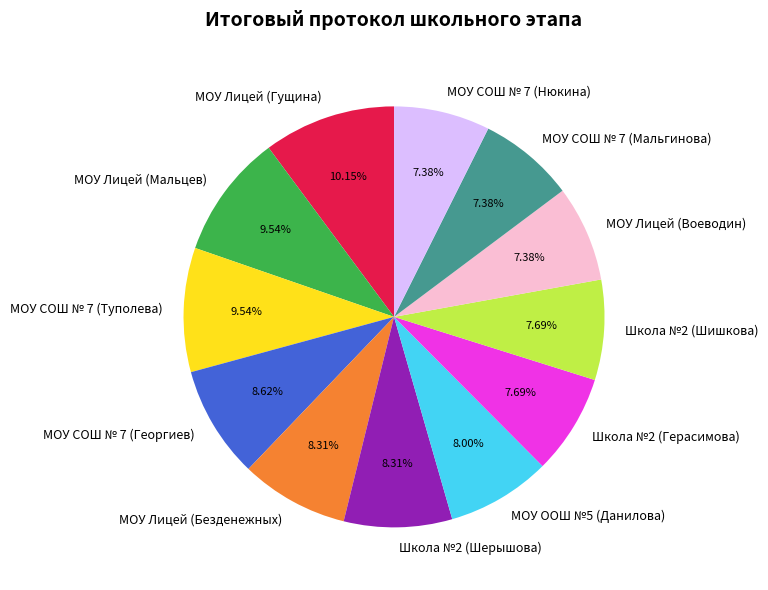

Between МОУ Лицей (Безденежных) and МОУ Лицей (Мальцев), which is larger?

МОУ Лицей (Мальцев)